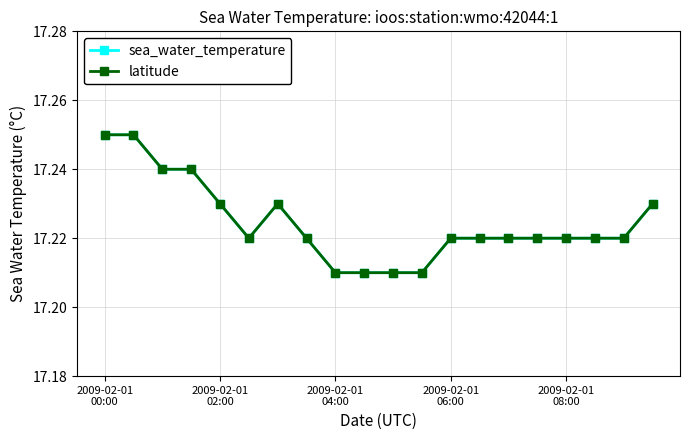

At which category is the sum across all series the highest?

2009-02-01
00:00